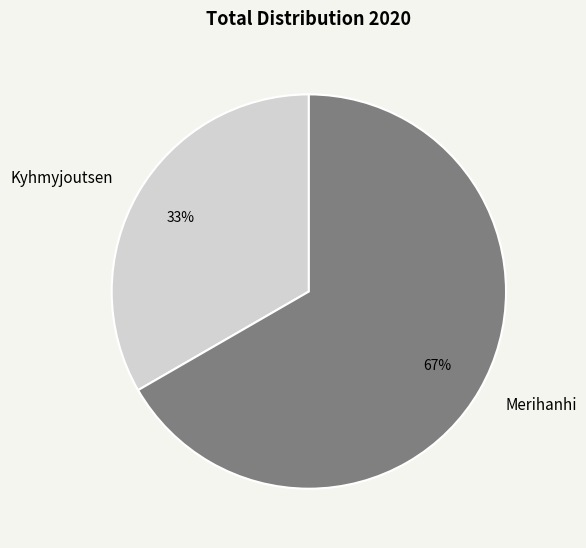

Count the number of slices in the pie.

2